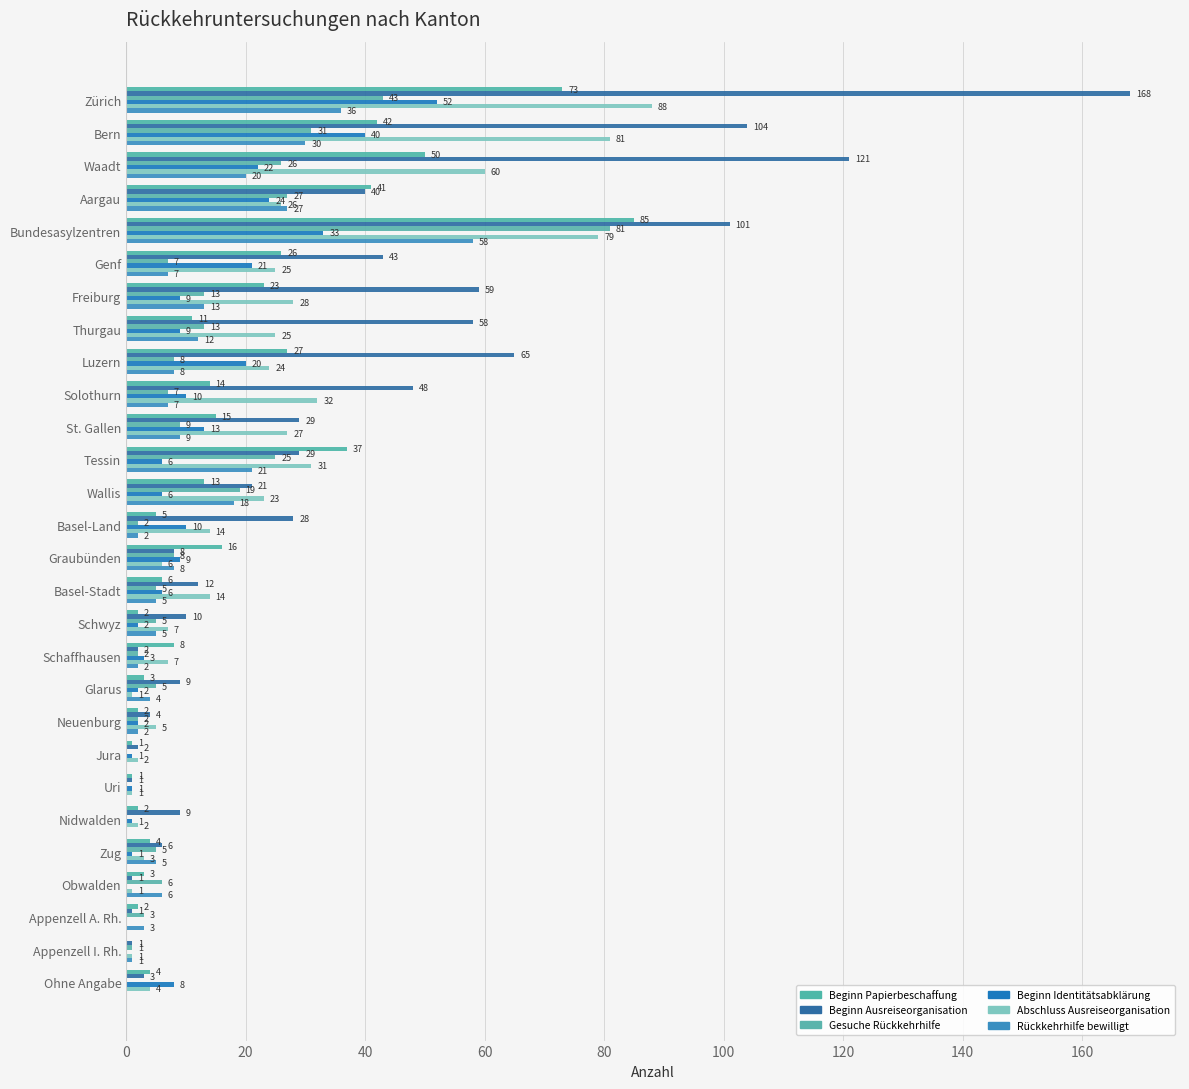

Count the number of categories in the chart.

28